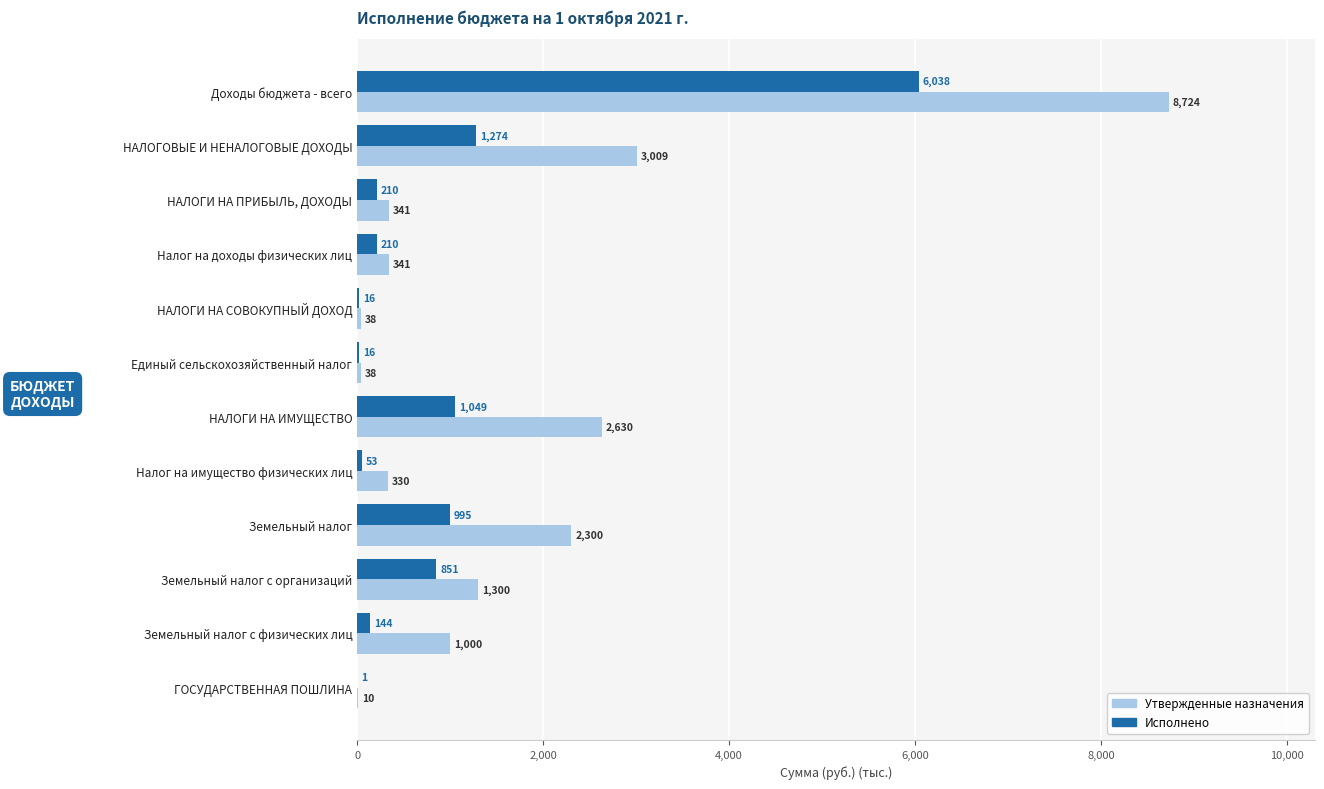

Where is Утвержденные назначения nearest to the value 4367?

НАЛОГОВЫЕ И НЕНАЛОГОВЫЕ ДОХОДЫ